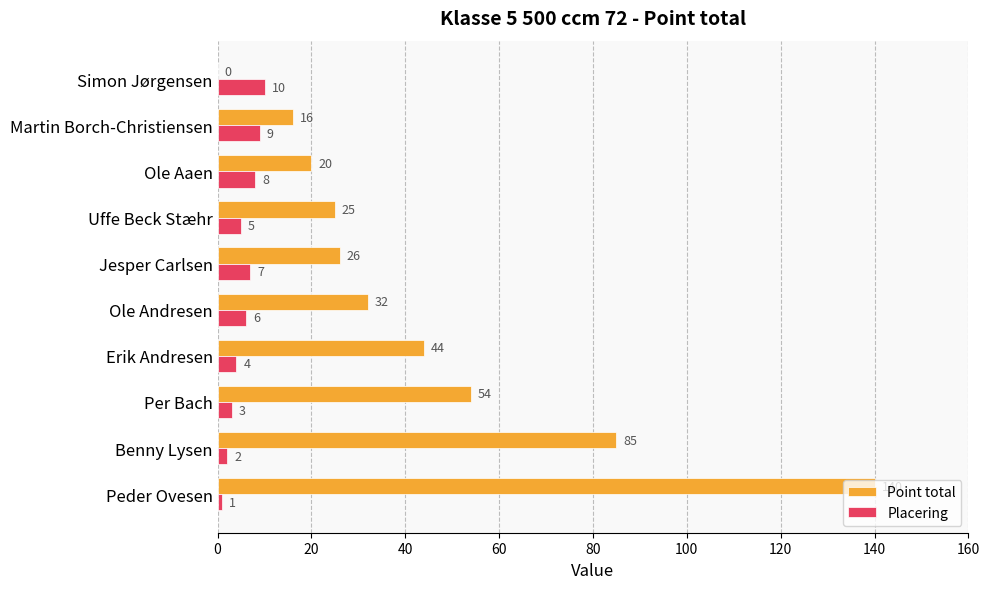

Count the number of data series in this chart.

2